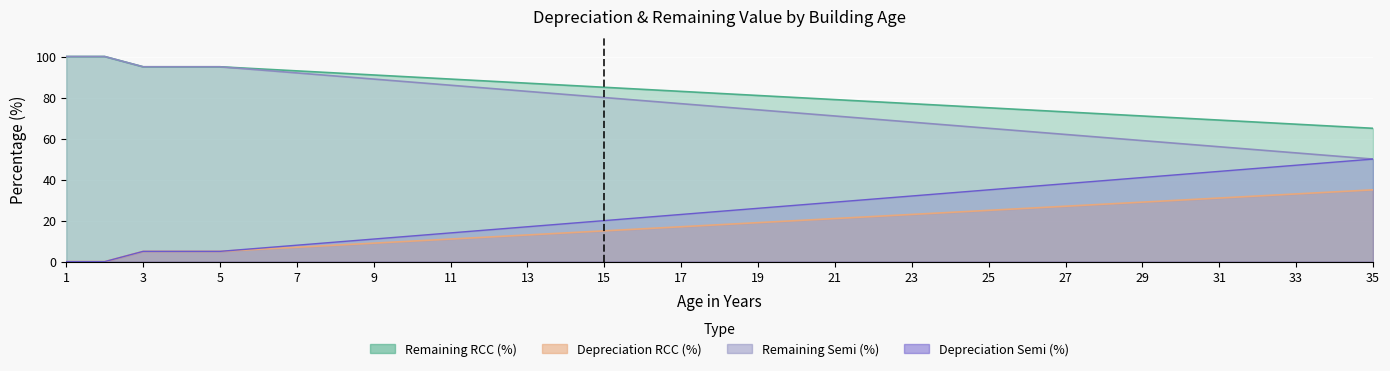

How many lines are shown in the chart?

4